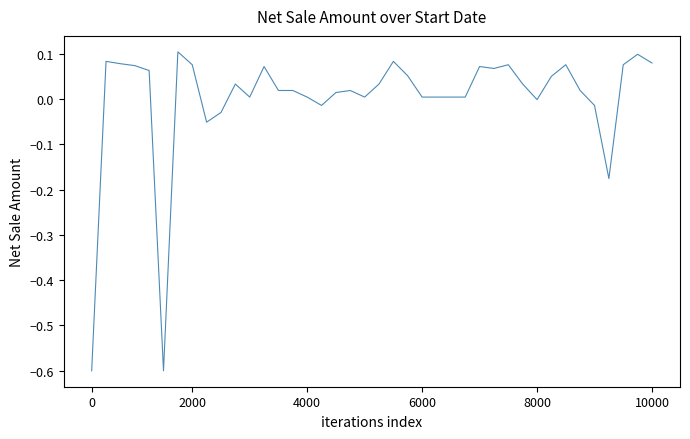

What is the difference between the maximum and minimum values?

0.7